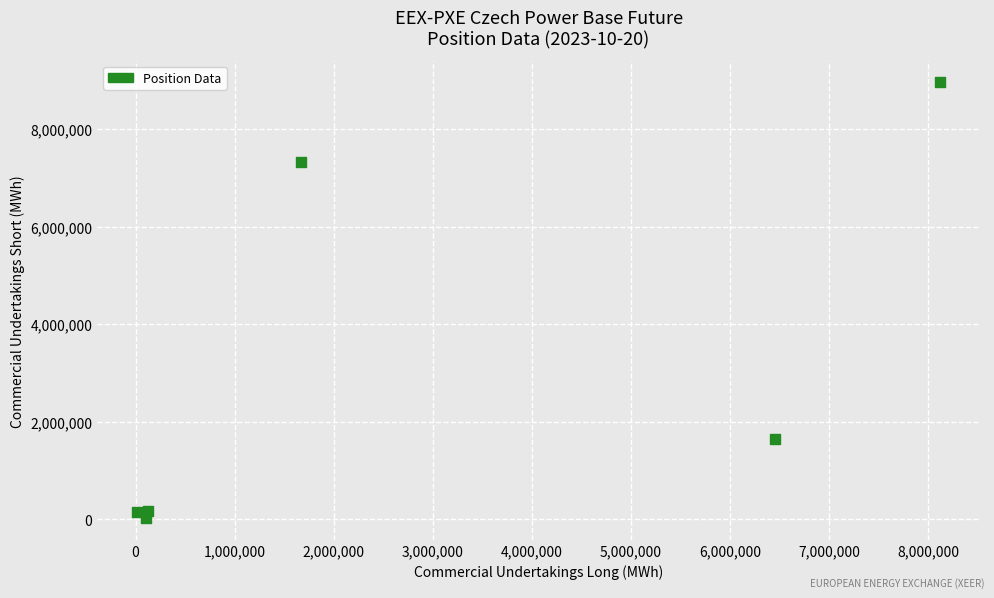

What is the average X value?

2747708